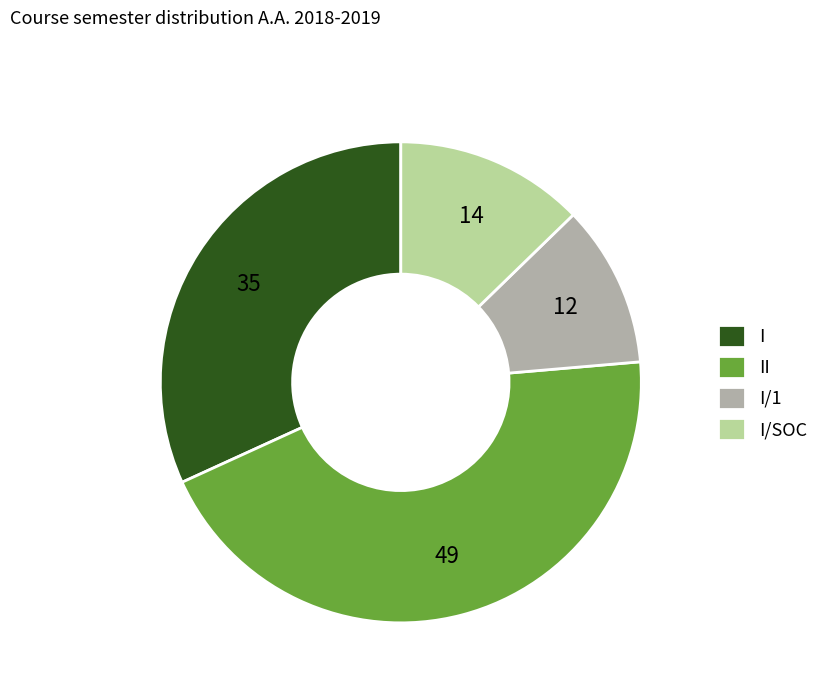

What is the largest slice in the pie chart?

II